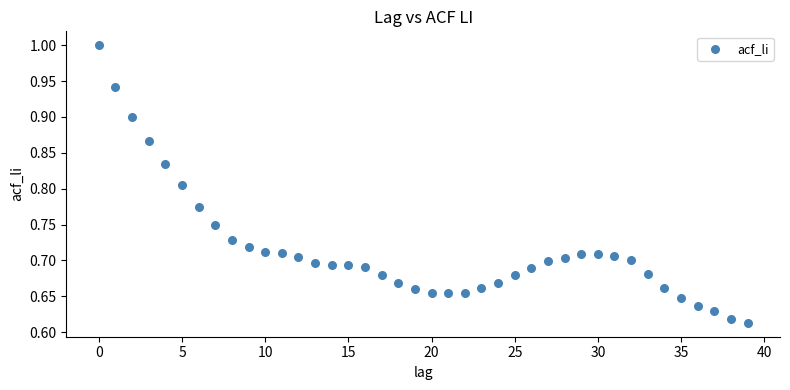

What is the range of Y values (max minus min)?

0.4